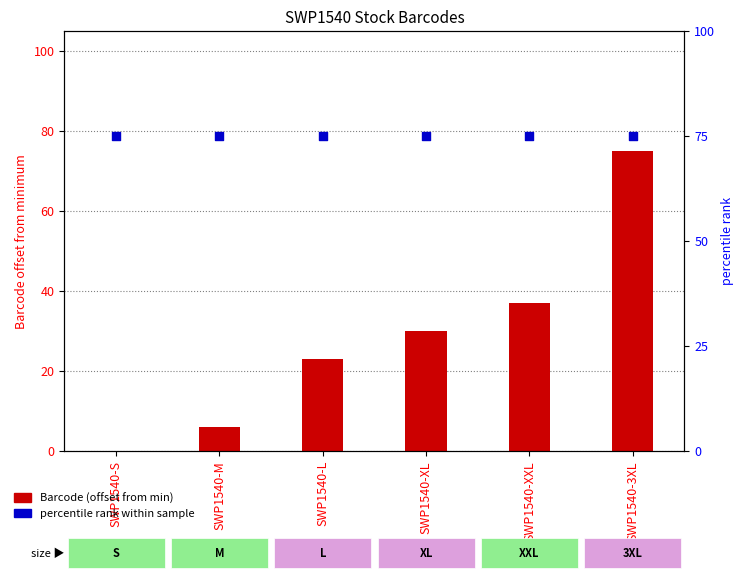

Is the value of percentile rank within sample at SWP1540-L greater than the value of Barcode (offset from min) at SWP1540-XL?

Yes